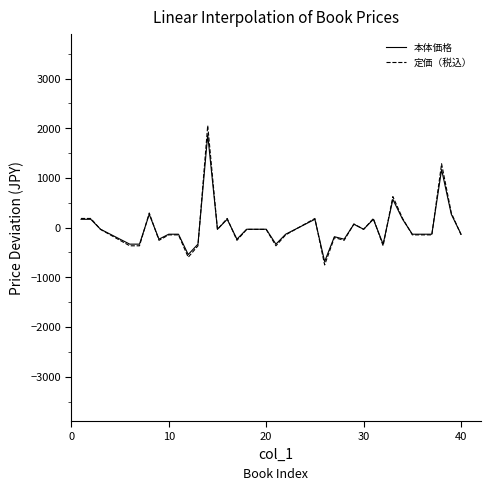

Which series has the largest range (max minus min)?

定価（税込）